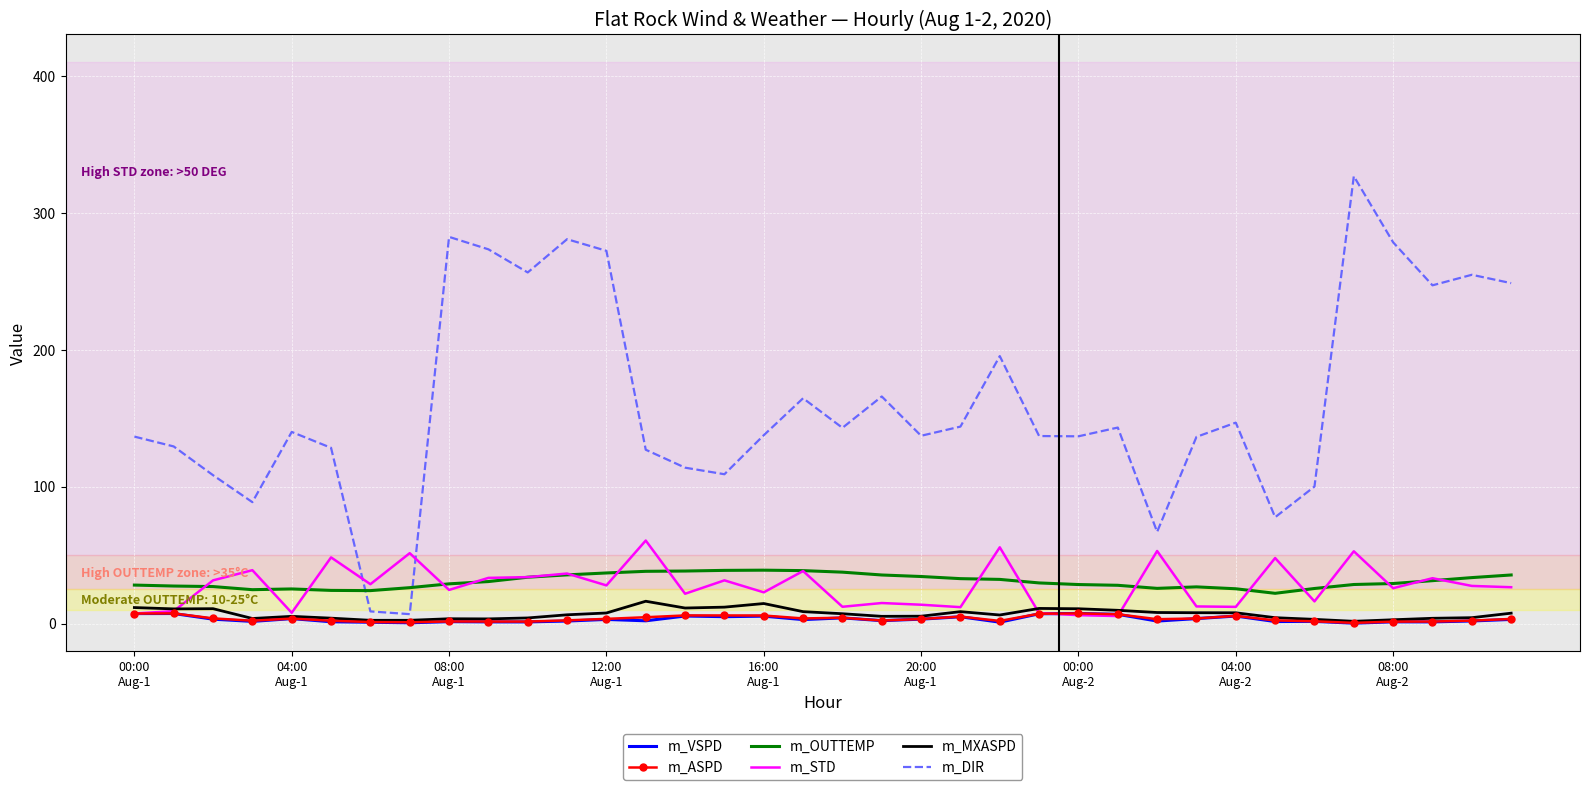

Which series ends up on top after the final intersection of m_OUTTEMP and m_DIR?

m_DIR